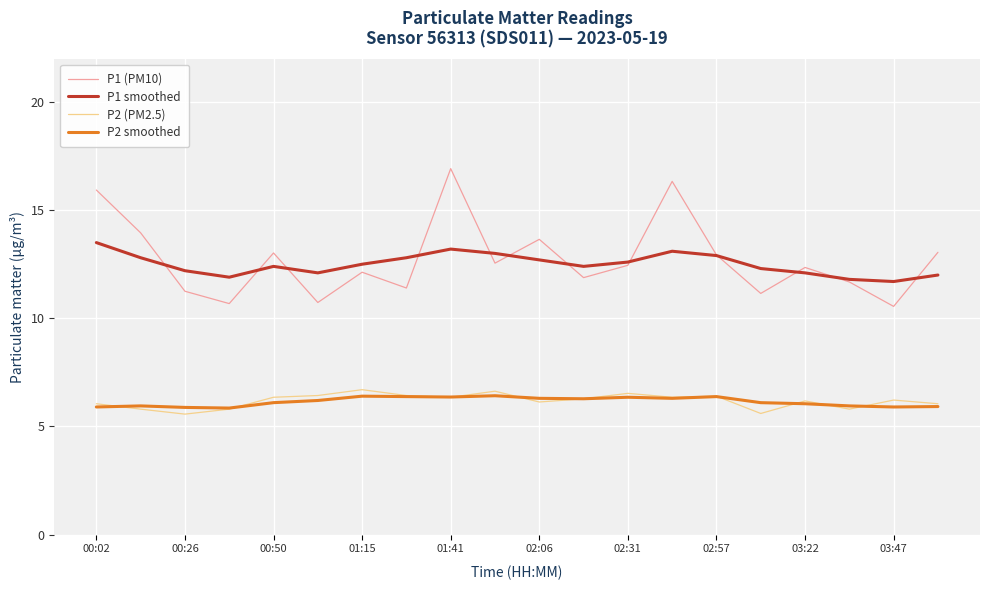

Which series has the widest spread of values?

P1 (PM10)